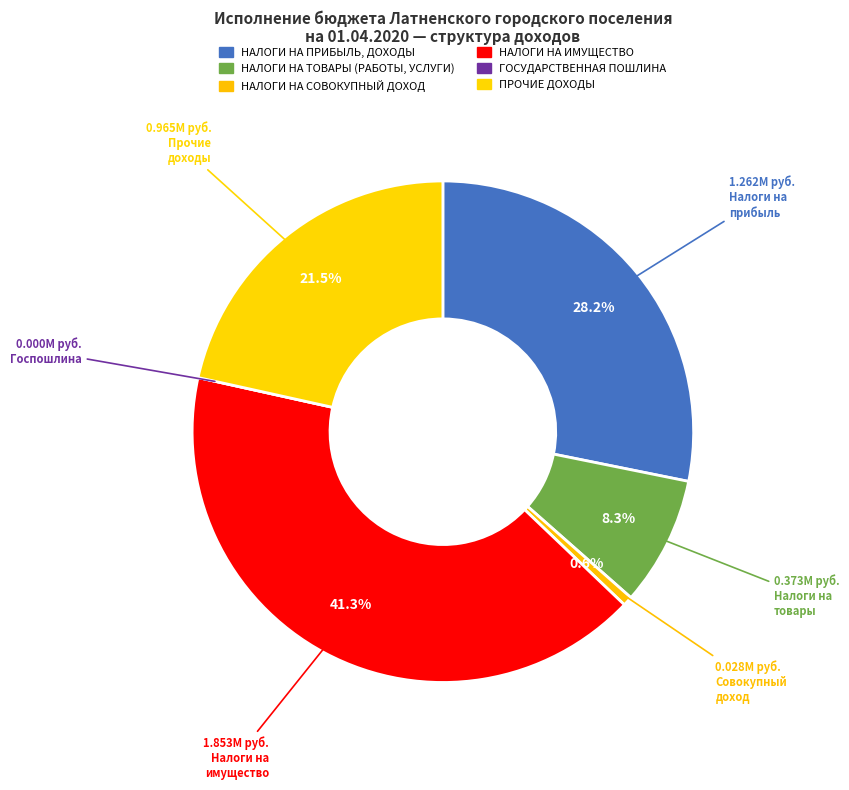

To the nearest percent, what is the combined percentage of НАЛОГИ НА СОВОКУПНЫЙ ДОХОД and НАЛОГИ НА ТОВАРЫ (РАБОТЫ, УСЛУГИ)?

9%